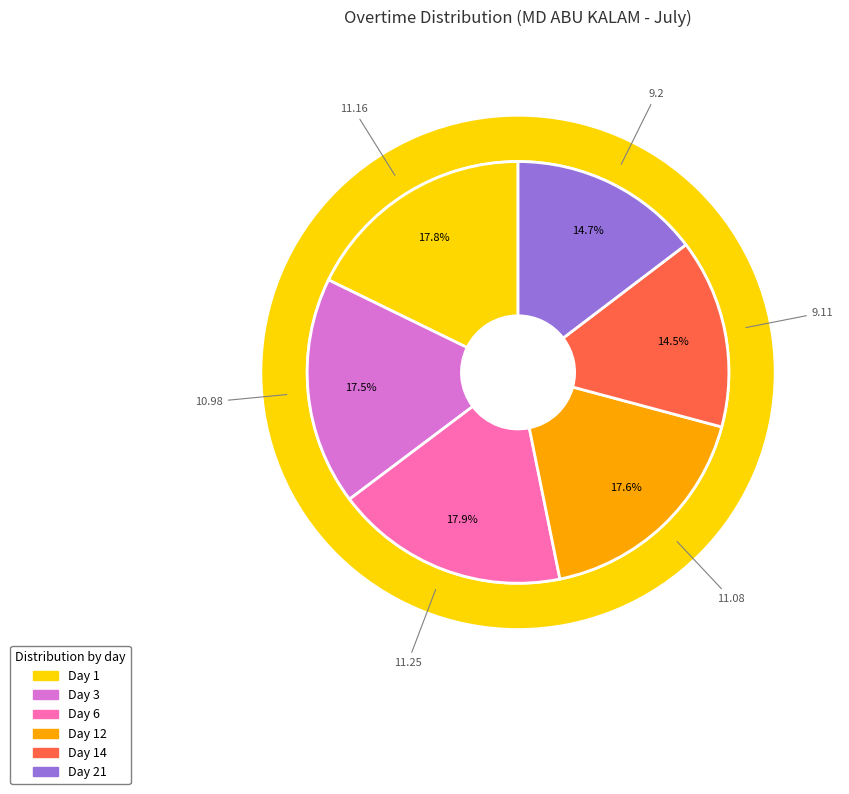

What is the total percentage of Day 12 and Day 14?

32.2%